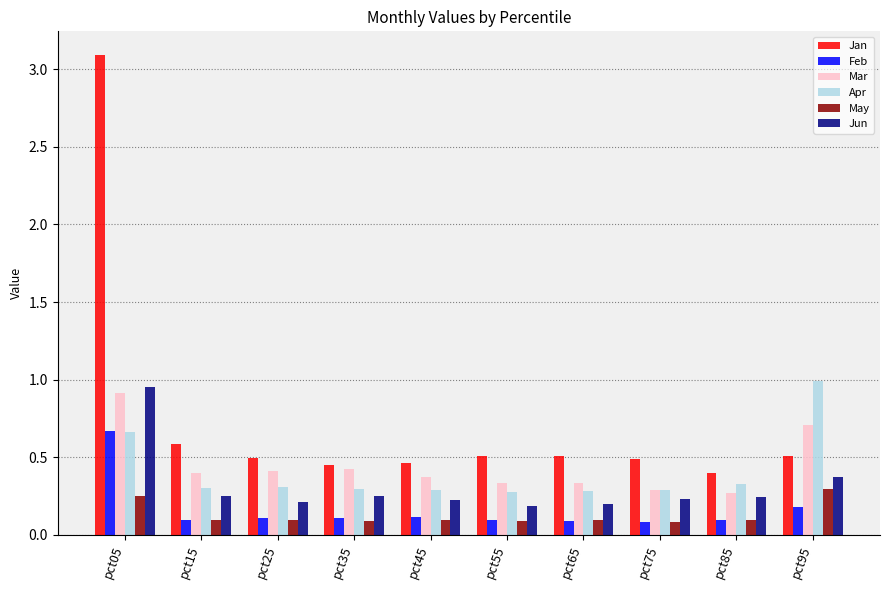

Which series changed the most between pct75 and pct85?

Jan